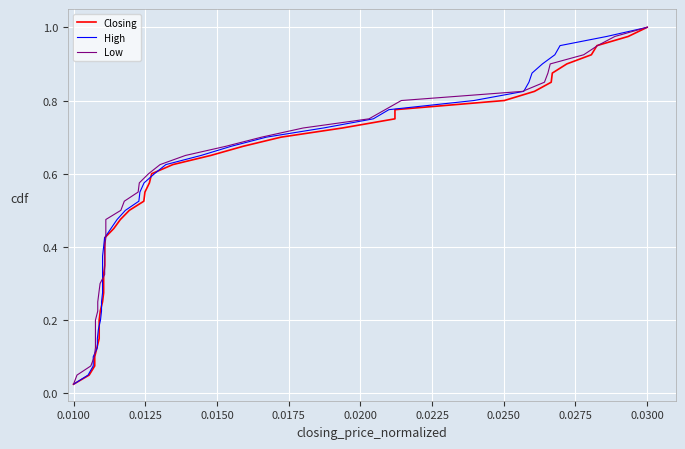

What are all the series names shown in the legend?

Closing, High, Low